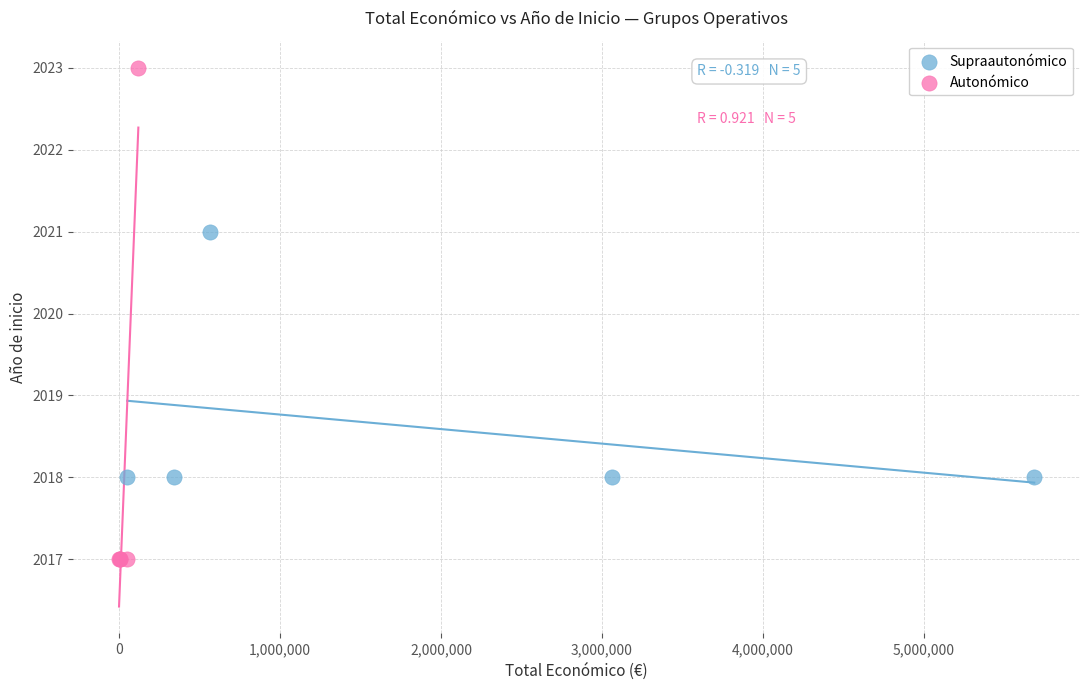

Which series has the largest Y range (max minus min)?

Autonómico